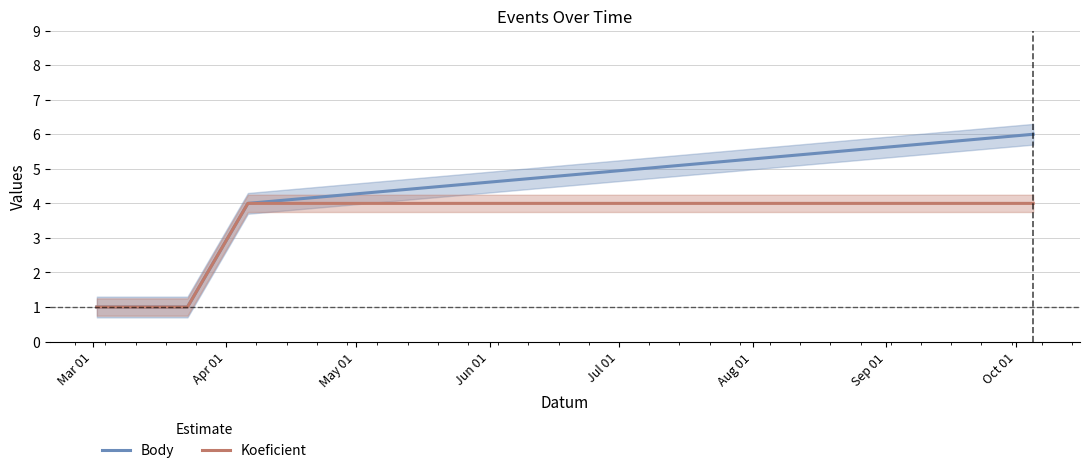

The value of Body at Mar 01 is 1. True or false?

False